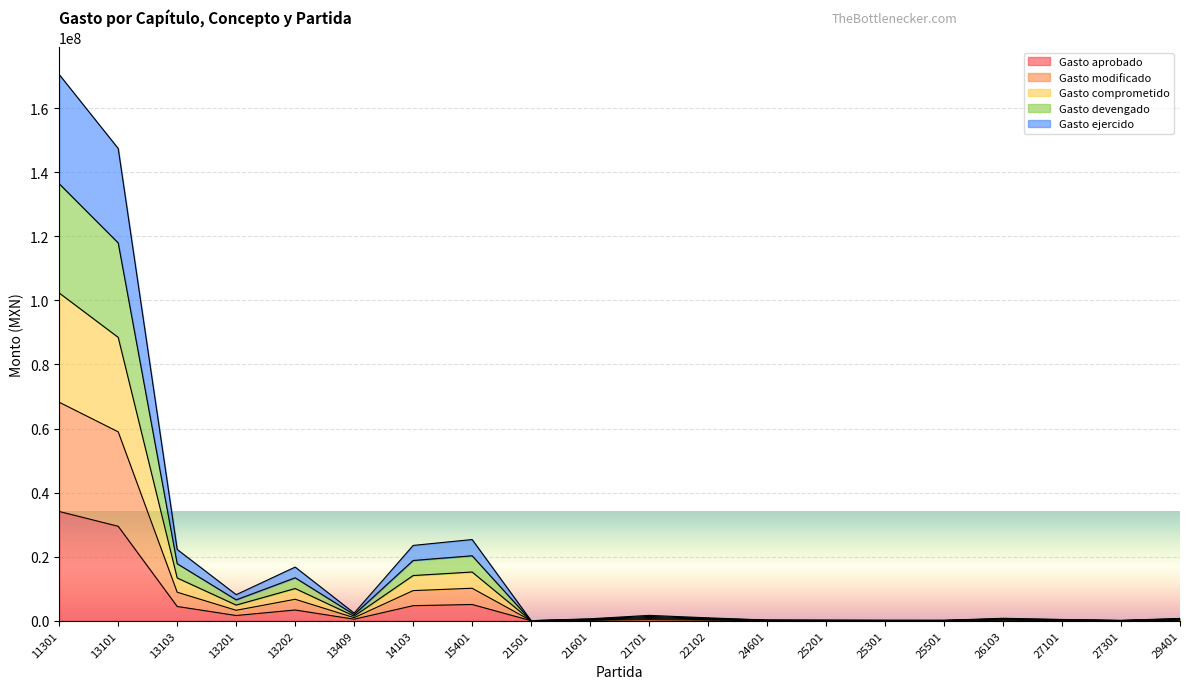

Which category has the highest value across all series?

11301